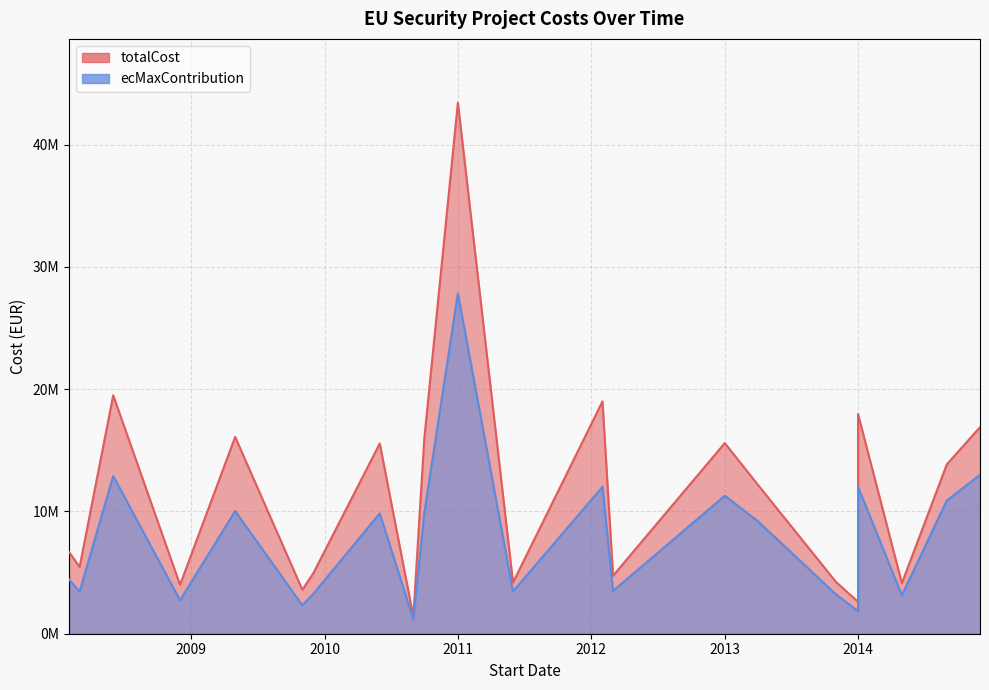

At how many categories does at least one series exceed 30756075?

1